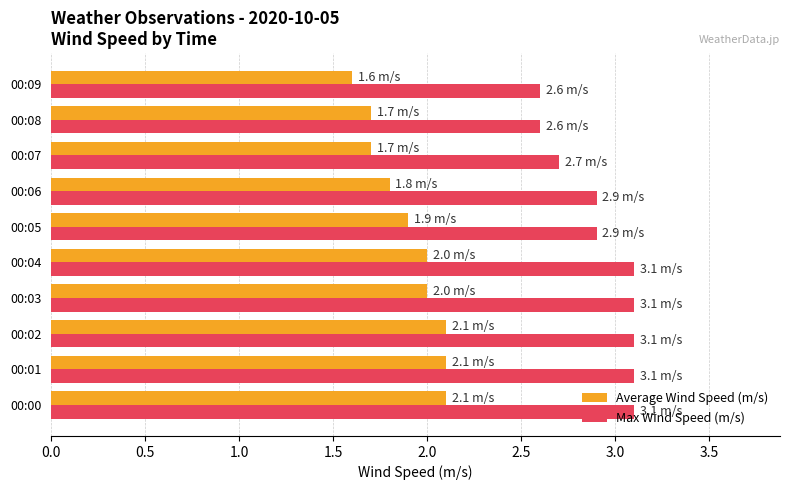

List the series in order of their overall mean, highest first.

Max Wind Speed (m/s), Average Wind Speed (m/s)